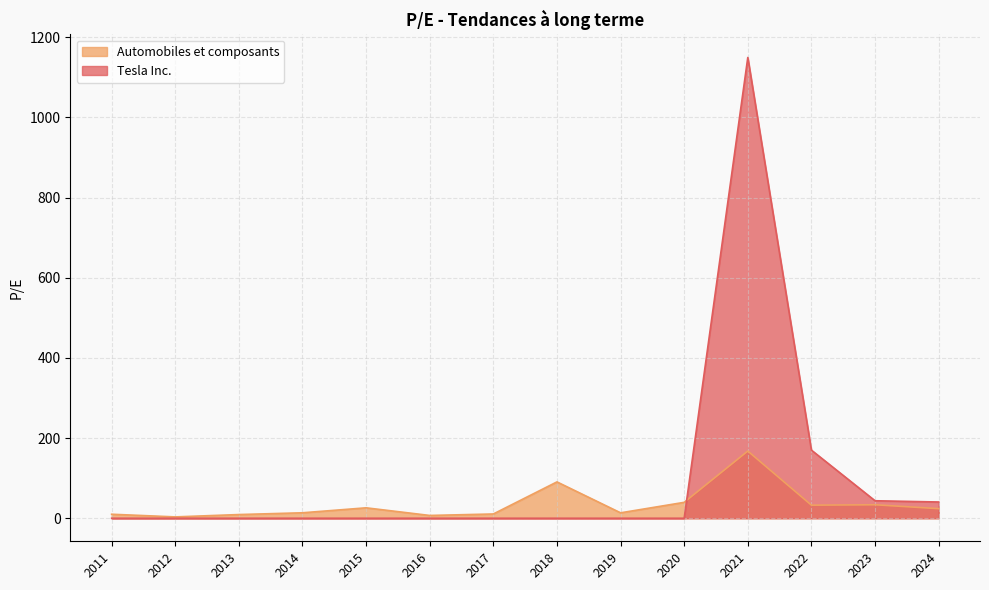

How many lines are shown in the chart?

2